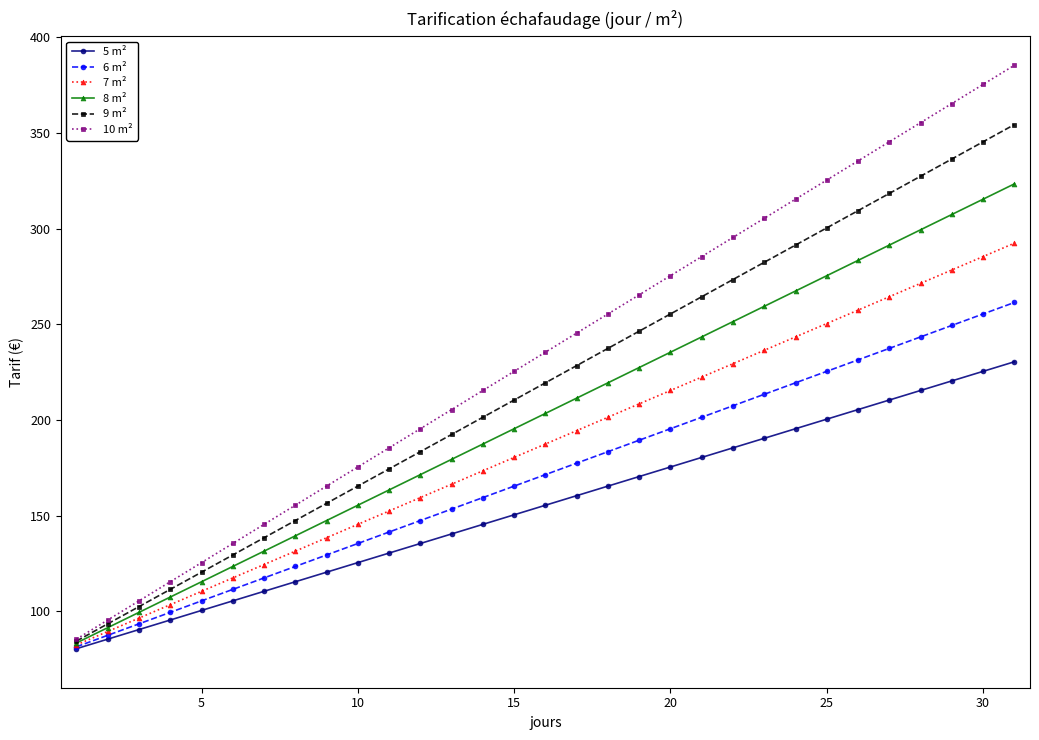

Rank the series by their maximum value, from lowest to highest.

5 m², 6 m², 7 m², 8 m², 9 m², 10 m²